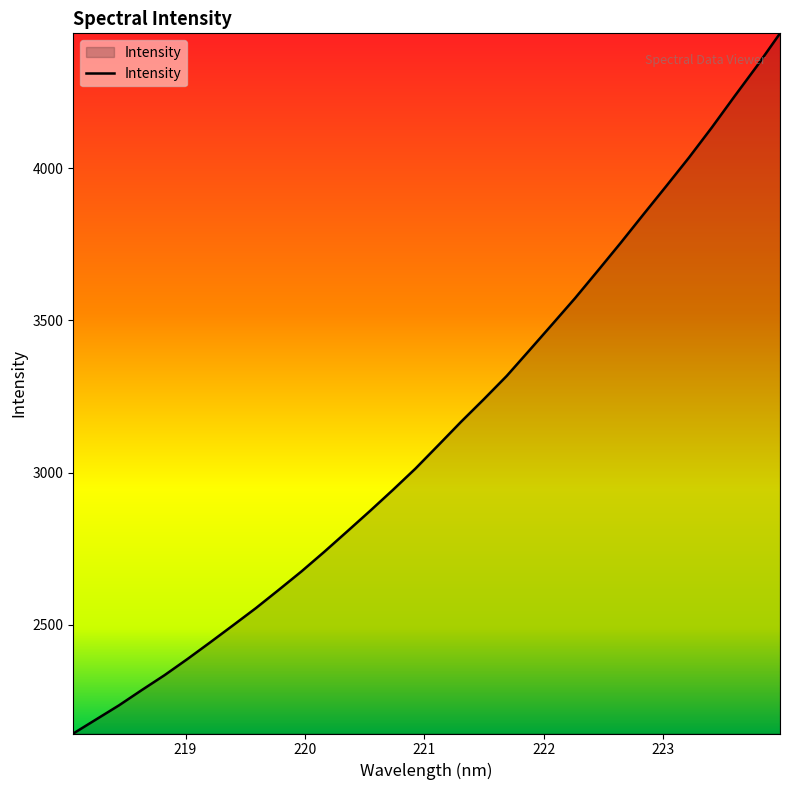

What is the difference between the maximum and minimum values?

2300.0